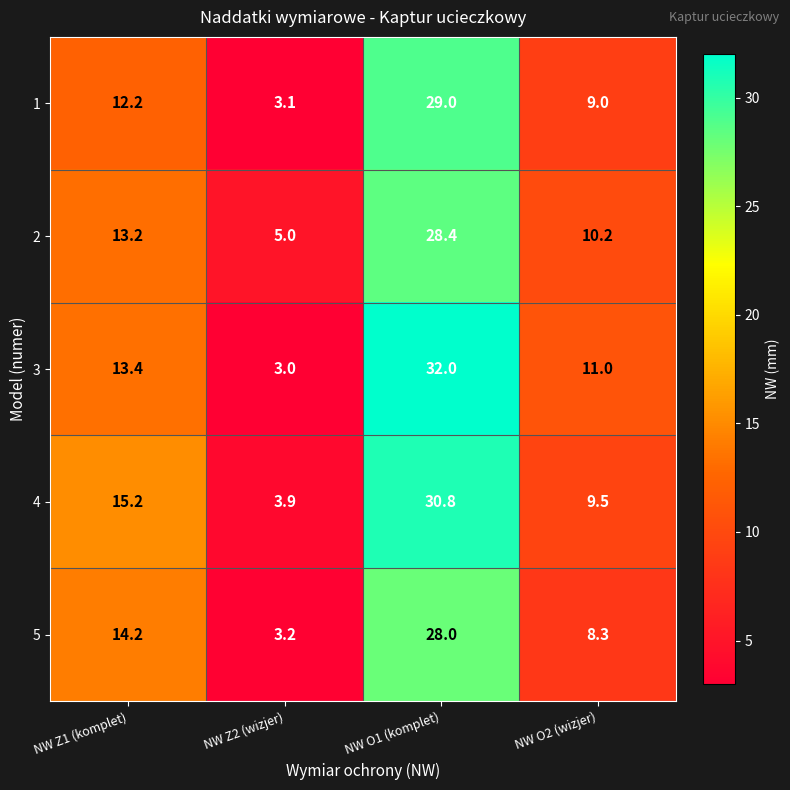

The 2 series shows 14.8 at NW O2 (wizjer). True or false?

False